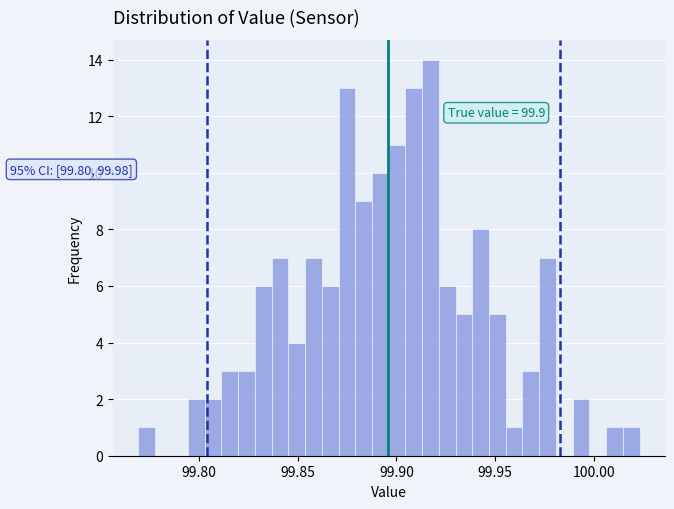

Read against the x-axis, roughly where is the centre of the tallest bar?

99.915